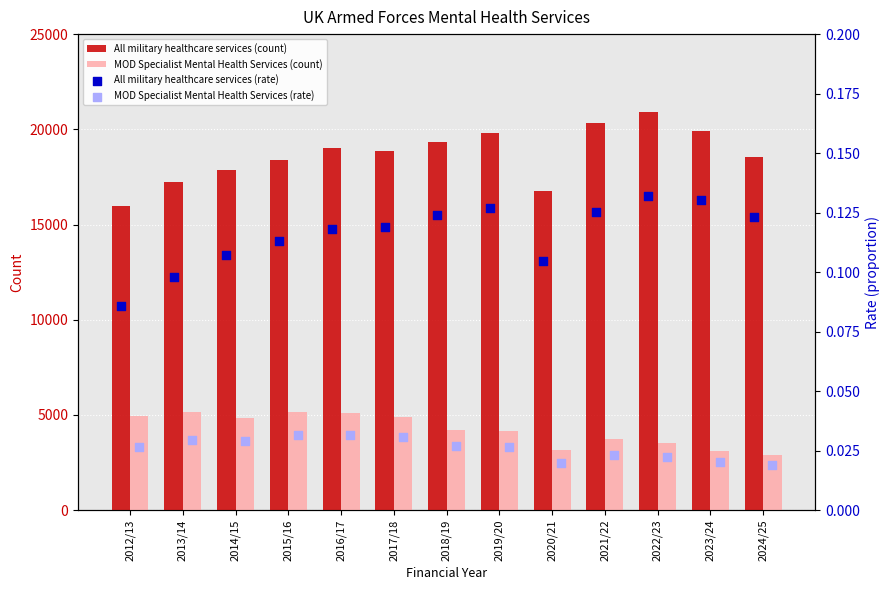

Which series has the largest total across all categories?

All military healthcare services (count)